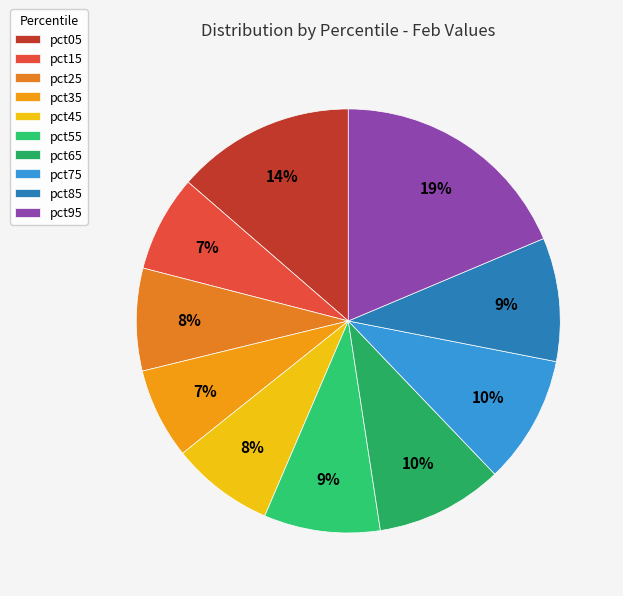

Does pct85 represent more than half of the total?

No